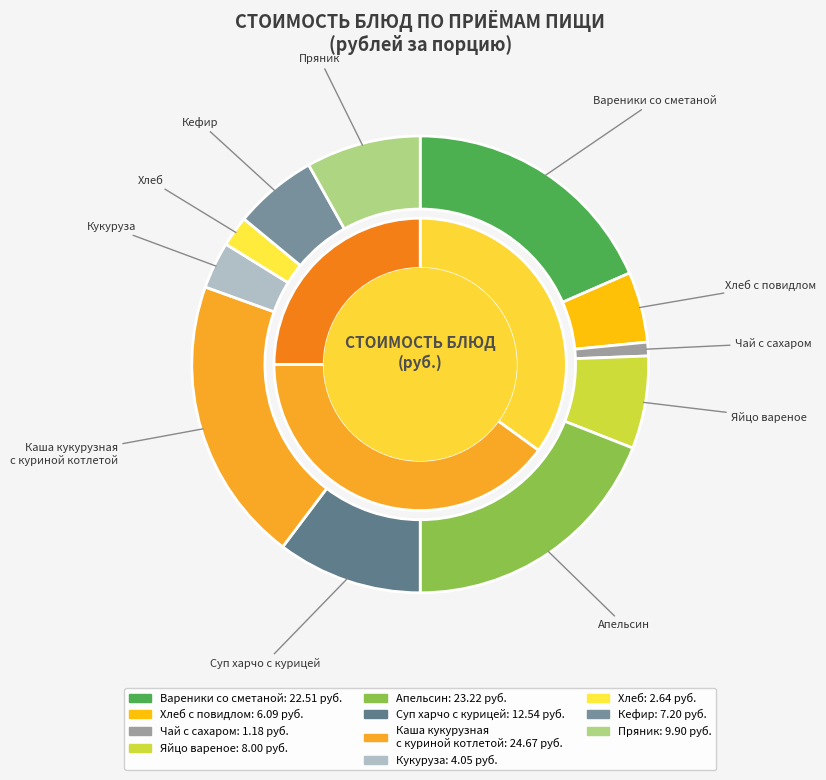

Is there any slice that represents more than half of the pie?

No